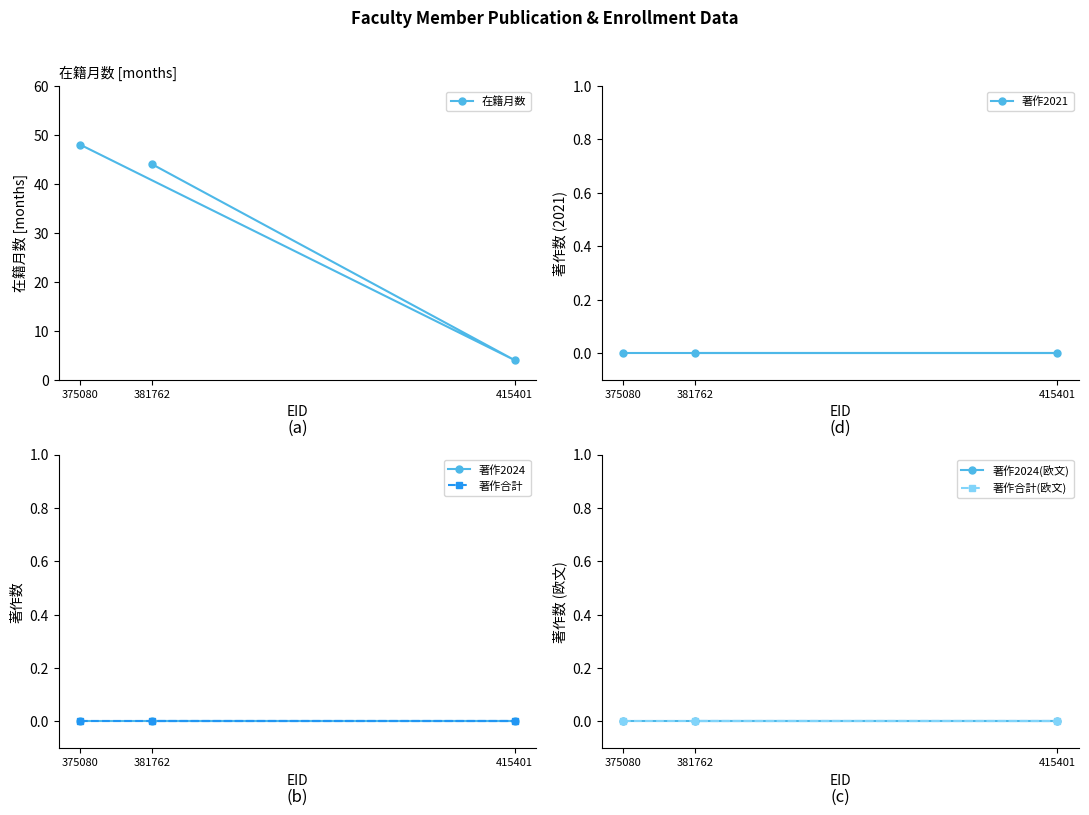

What is the total value across all series at 415401?

4